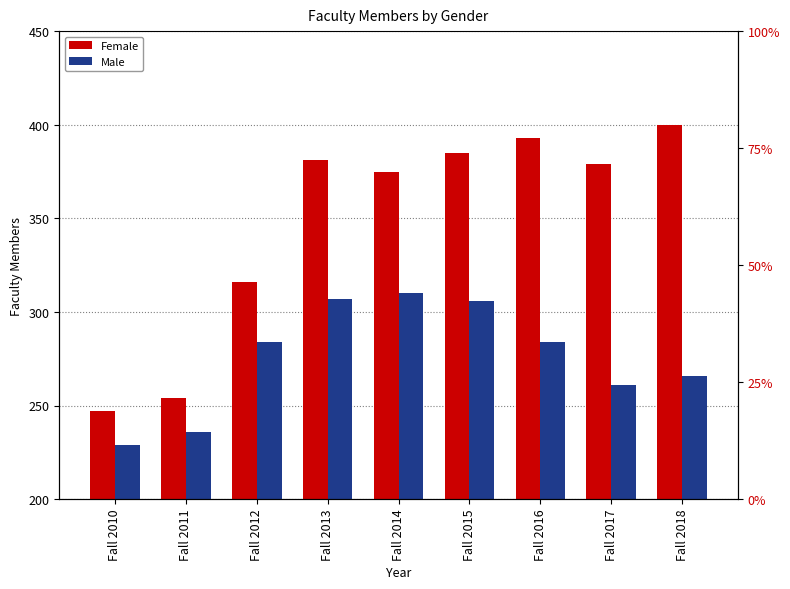

Rank the series by their maximum value, from highest to lowest.

Female, Male